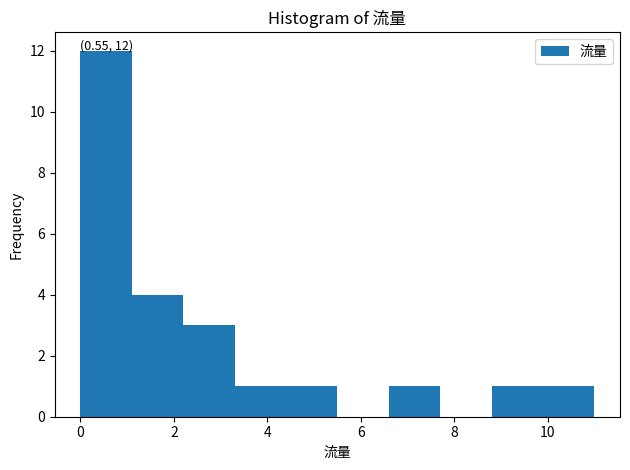

Over which range of the x-axis is the bar tallest?

0.0 to 1.1